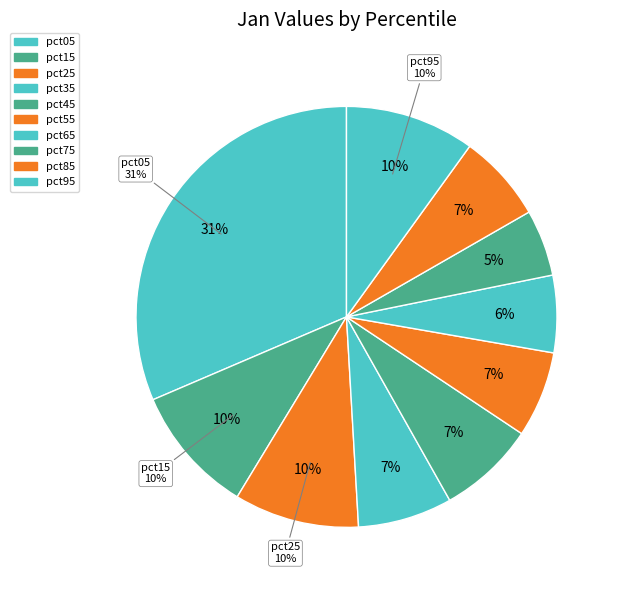

What portion of the pie excludes pct95?

90.0%